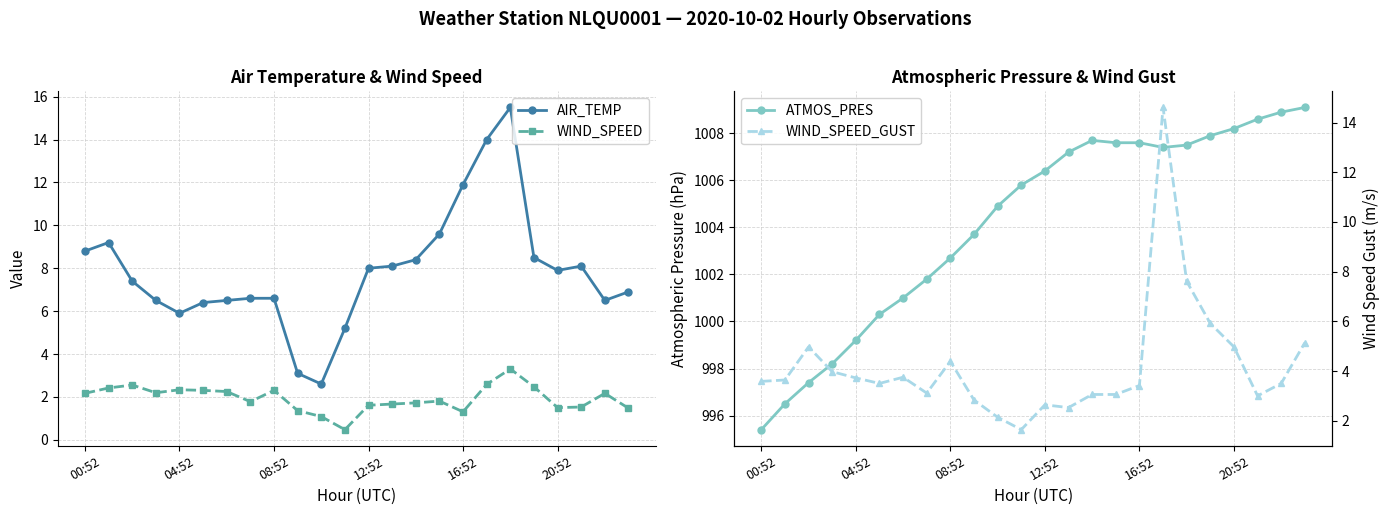

At which category does the chart reach its minimum across all series?

11